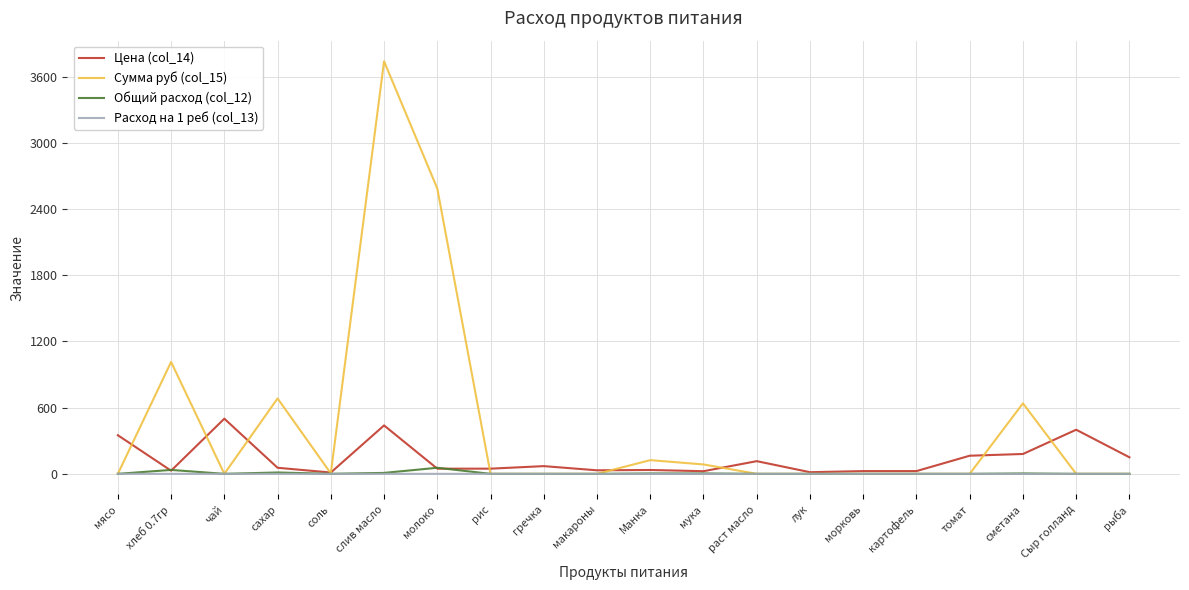

How many values in the Цена (col_14) series are below 55?

10